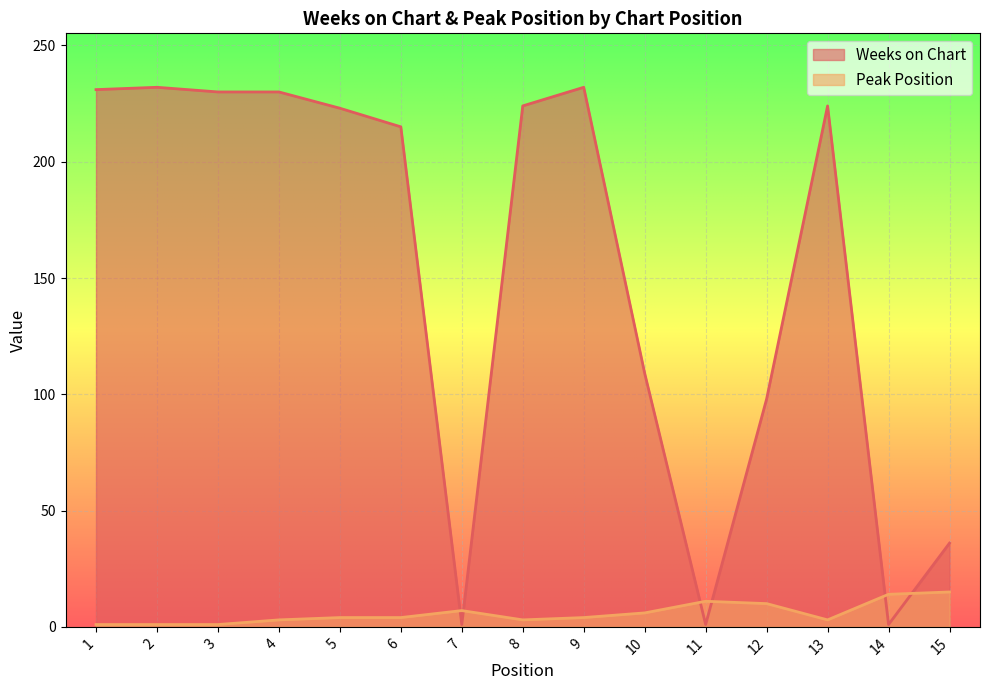

What is the spread (max minus min) of values at 7?

6